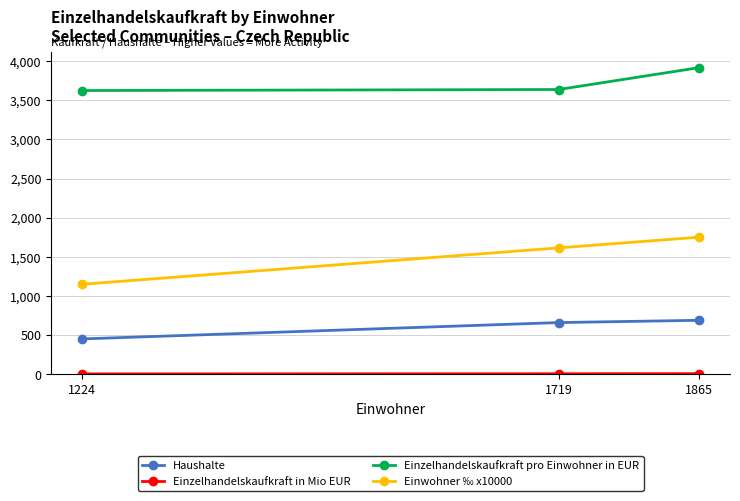

What is the average value of the Einwohner ‰ x10000 series?

1504.9